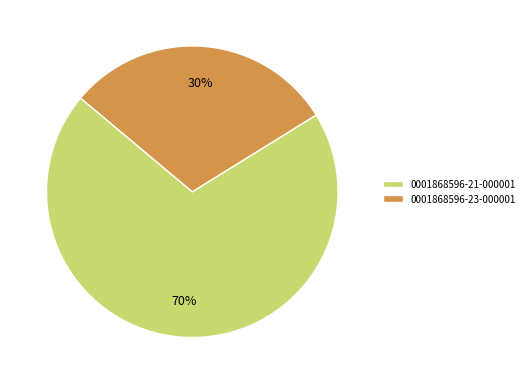

What is the smallest slice in the pie chart?

0001868596-23-000001